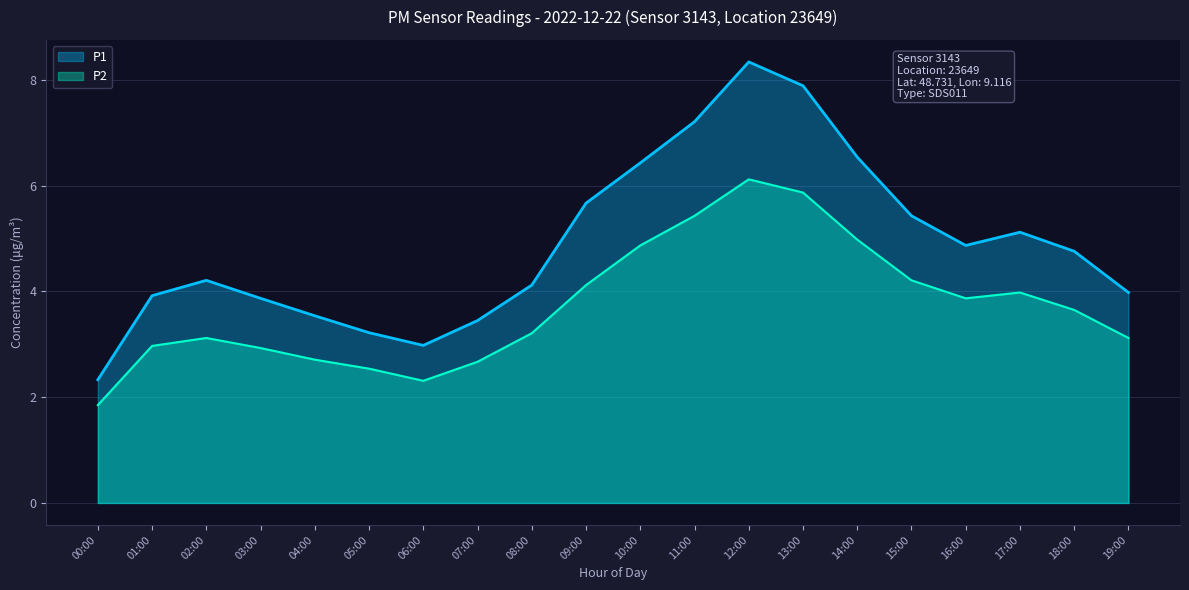

Rank the series by their average value, from lowest to highest.

P2, P1